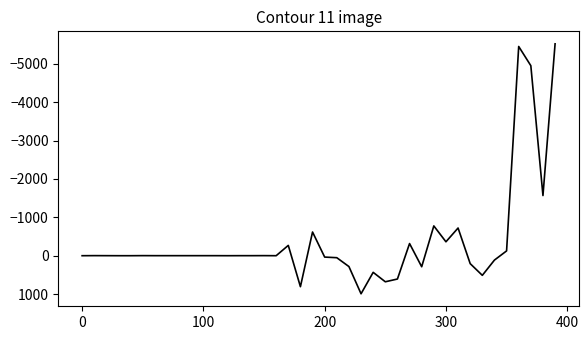

What is the greatest value displayed?

994